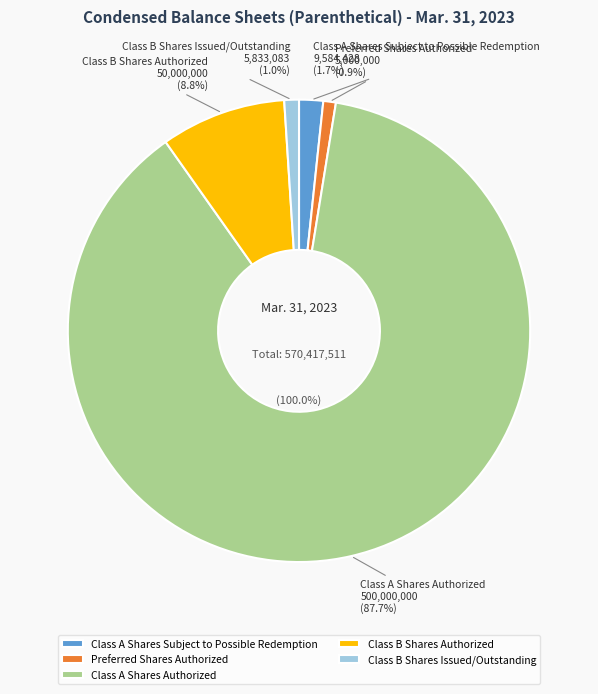

What portion of the pie excludes Class B Shares Authorized?

91.2%